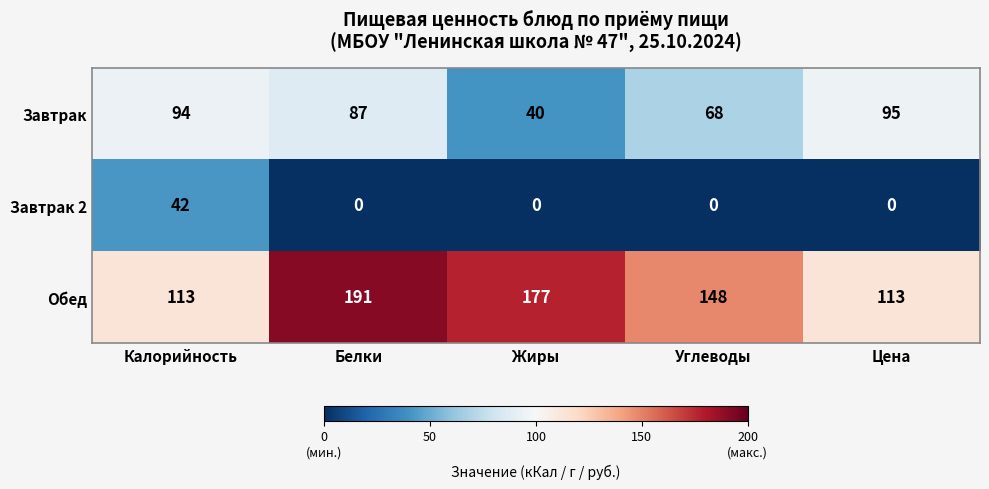

Where does the Завтрак series first go above 87?

Калорийность